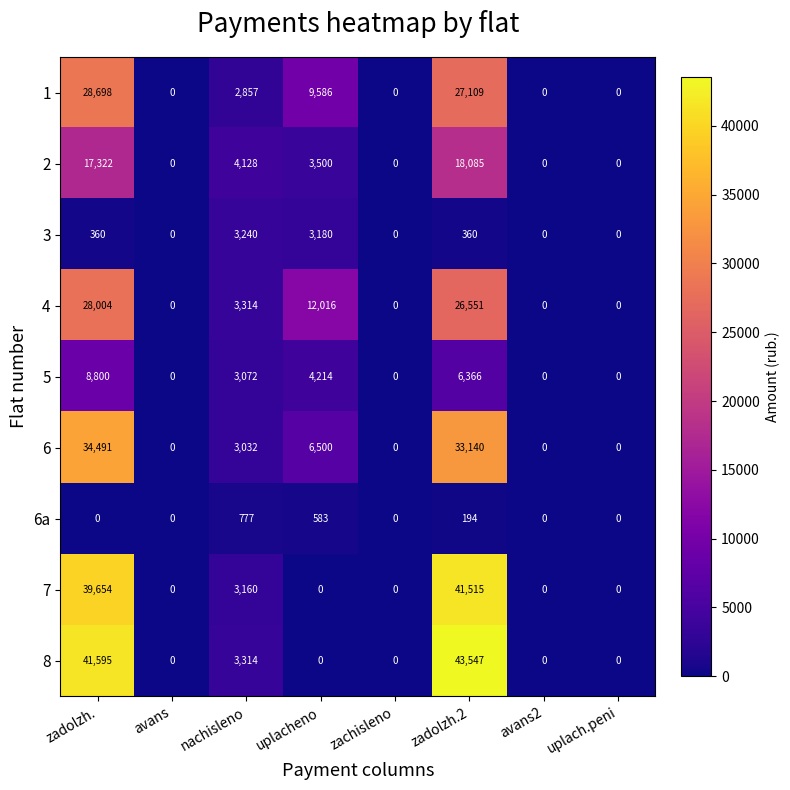

What is the maximum value for 8?

43547